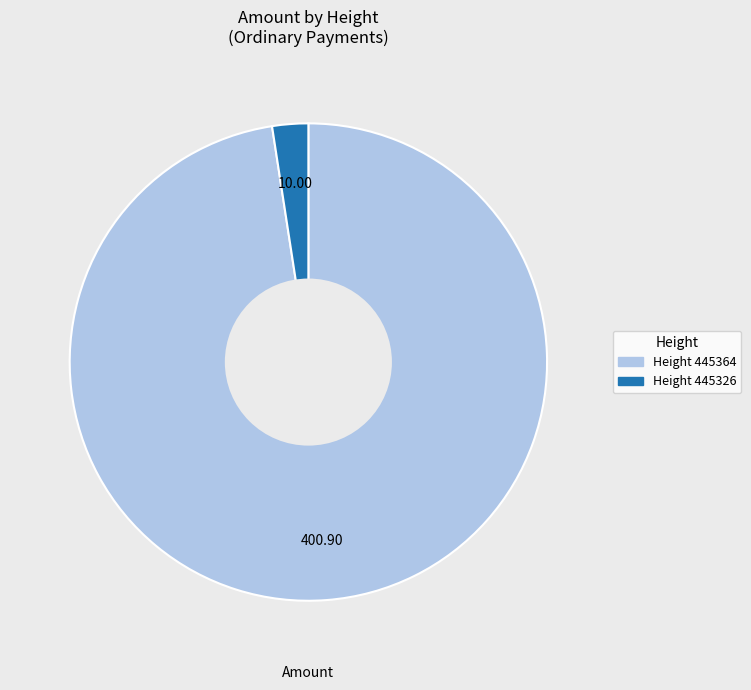

Count the number of slices in the pie.

2